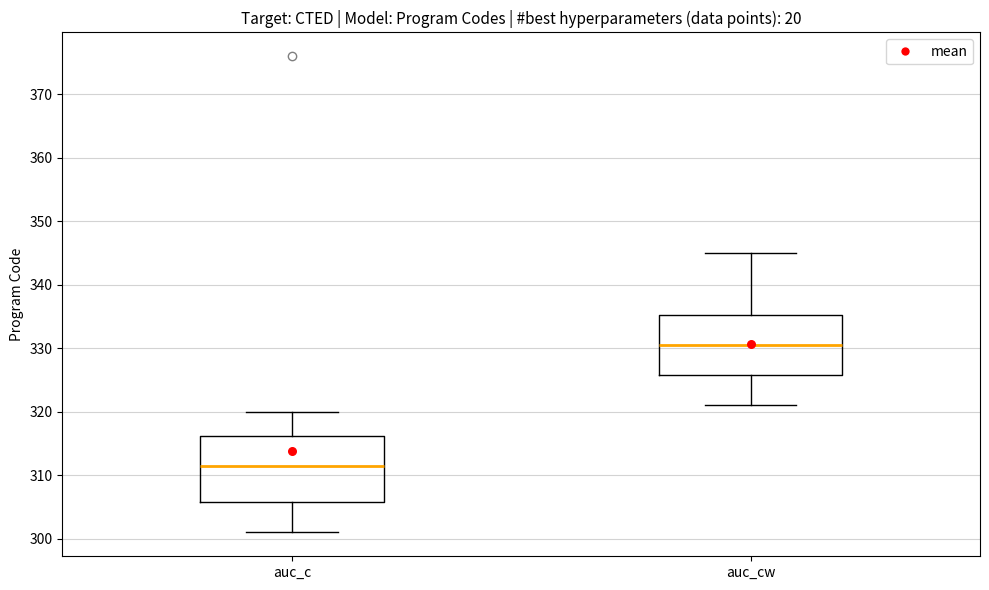

Which box is the tallest, from its lower edge to its upper edge?

auc_c